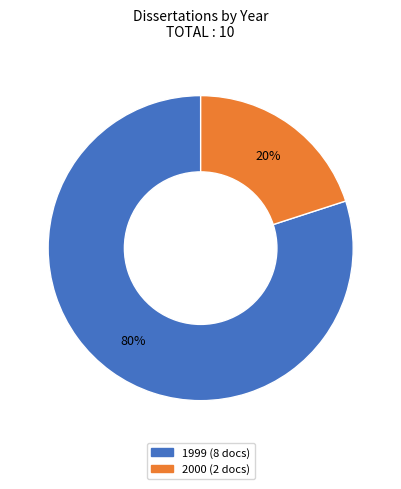

How many segments does this pie chart have?

2